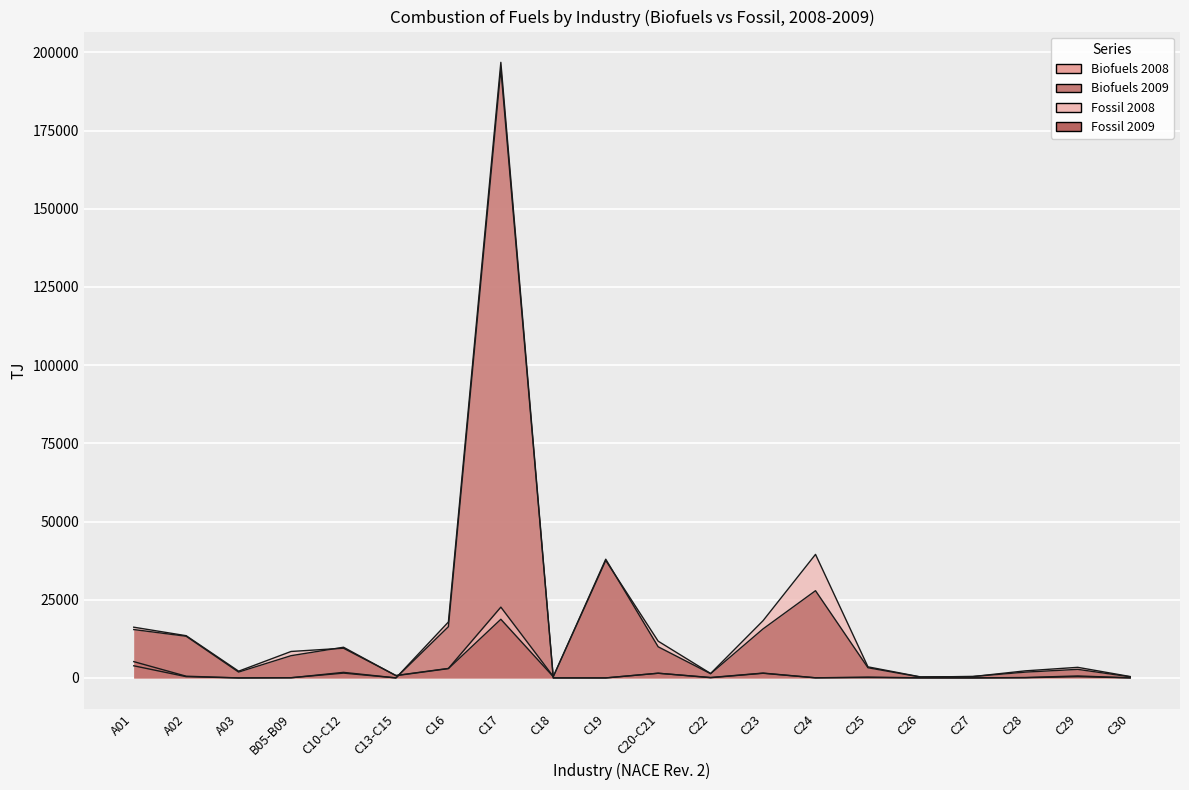

Reading left to right, transcribe all the data shown in this chart.

Biofuels 2008: A01=5211.2	A02=550.2	A03=2.0	B05-B09=50.5	C10-C12=1774.9	C13-C15=4.1	C16=17880.3	C17=196796.5	C18=6.1	C19=1.4	C20-C21=1502.4	C22=78.9	C23=1481.7	C24=32.2	C25=266.2	C26=35.4	C27=7.7	C28=63.4	C29=403.2	C30=22.1
Biofuels 2009: A01=3876.6	A02=402.3	A03=2.5	B05-B09=67.6	C10-C12=1536.8	C13-C15=5.6	C16=16377.6	C17=194675.2	C18=7.6	C19=1.5	C20-C21=1494.7	C22=134.6	C23=1547.4	C24=41.9	C25=114.3	C26=10.1	C27=9.8	C28=128.9	C29=631.1	C30=21.4
Fossil 2008: A01=16217.3	A02=13497.2	A03=2154.2	B05-B09=8454.5	C10-C12=9500.0	C13-C15=781.8	C16=3033.7	C17=22632.6	C18=444.9	C19=37569.5	C20-C21=11744.4	C22=1416.7	C23=18301.1	C24=39493.6	C25=3538.6	C26=336.6	C27=433.4	C28=2259.4	C29=3385.3	C30=441.2
Fossil 2009: A01=15465.9	A02=13324.8	A03=1869.4	B05-B09=7109.9	C10-C12=9805.6	C13-C15=713.0	C16=2970.7	C17=18750.4	C18=392.3	C19=37959.0	C20-C21=9950.7	C22=1343.4	C23=15677.9	C24=27883.7	C25=3256.0	C26=277.8	C27=459.7	C28=1853.2	C29=2739.4	C30=356.6